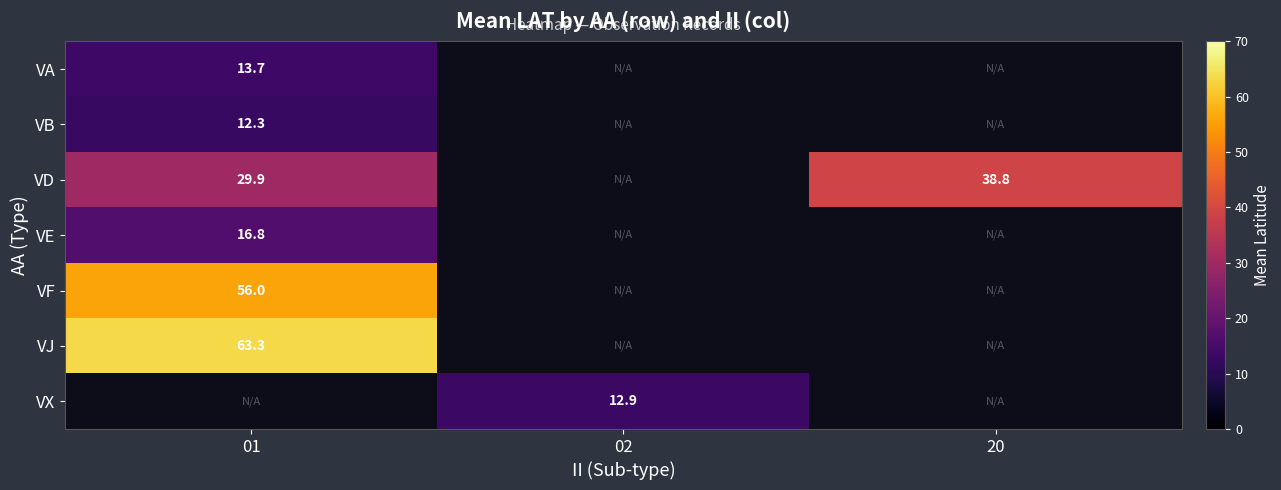

True or false: VJ has a value of 63.3 at 01.

True